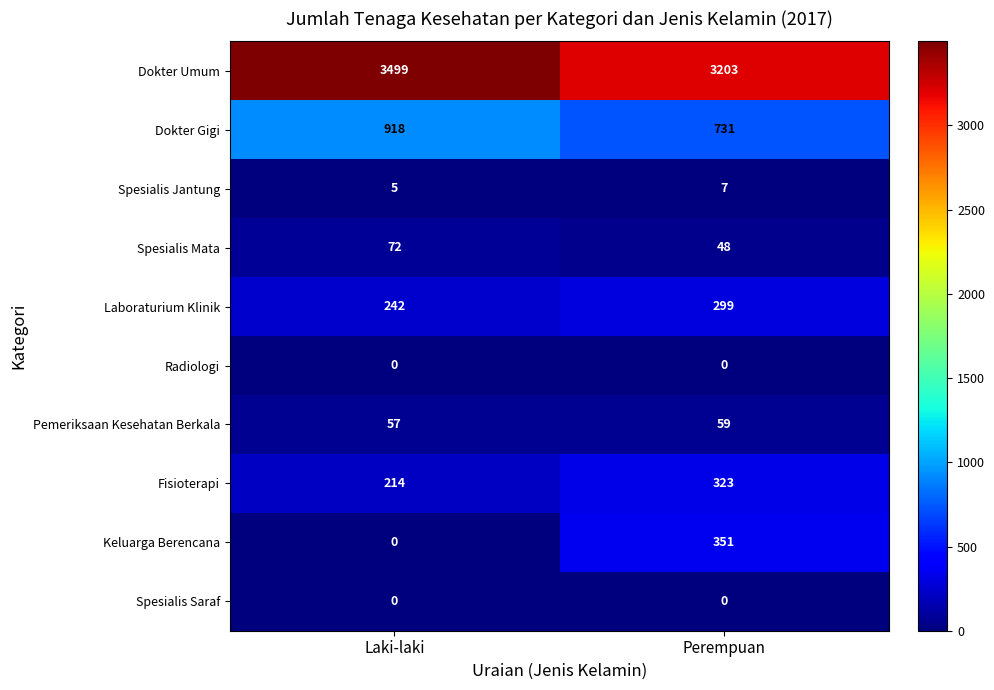

Reading right to left, what are all the values shown in this chart?

Dokter Umum: Perempuan=3203	Laki-laki=3499
Dokter Gigi: Perempuan=731	Laki-laki=918
Spesialis Jantung: Perempuan=7	Laki-laki=5
Spesialis Mata: Perempuan=48	Laki-laki=72
Laboraturium Klinik: Perempuan=299	Laki-laki=242
Radiologi: Perempuan=0	Laki-laki=0
Pemeriksaan Kesehatan Berkala: Perempuan=59	Laki-laki=57
Fisioterapi: Perempuan=323	Laki-laki=214
Keluarga Berencana: Perempuan=351	Laki-laki=0
Spesialis Saraf: Perempuan=0	Laki-laki=0